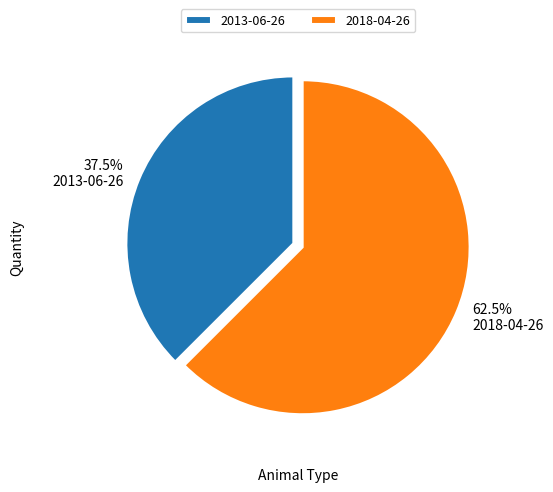

Which slice represents more than half of the pie?

2018-04-26